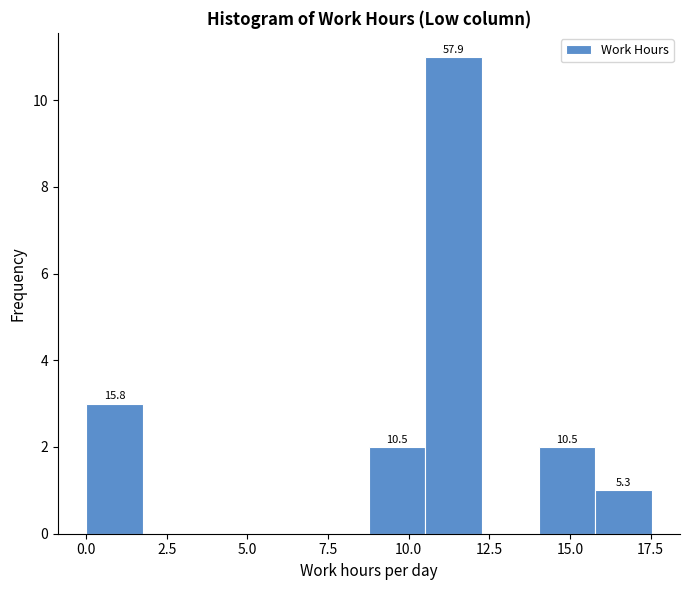

Around what value on the x-axis is the tallest bar? Give the approximate position of its centre, as read against the axis.

11.5